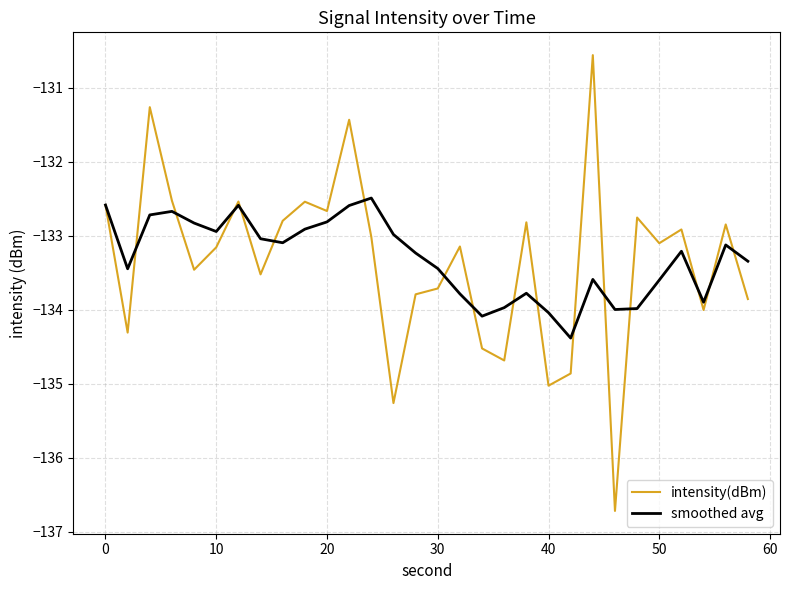

Which series has the widest spread of values?

intensity(dBm)